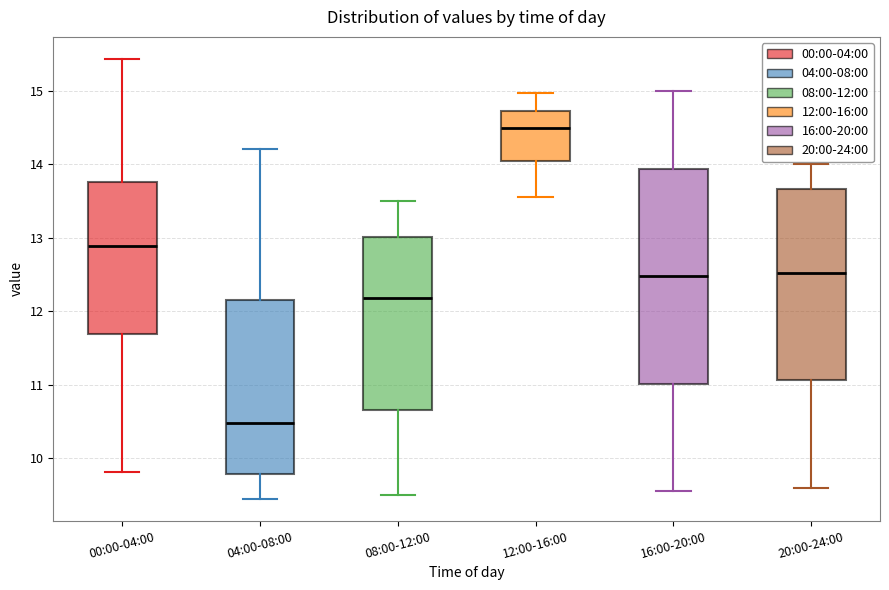

Which box has the highest median line?

12:00-16:00